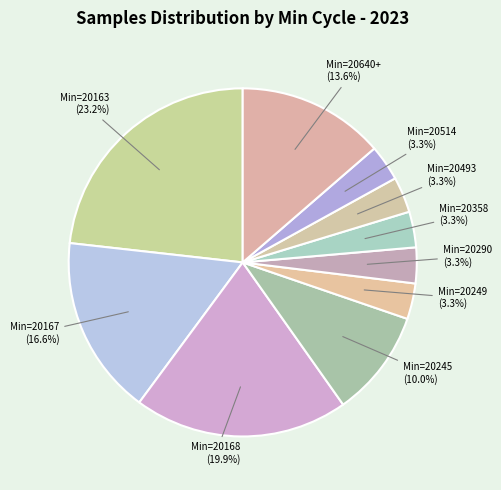

Which category has the biggest portion of the pie?

Min=20163